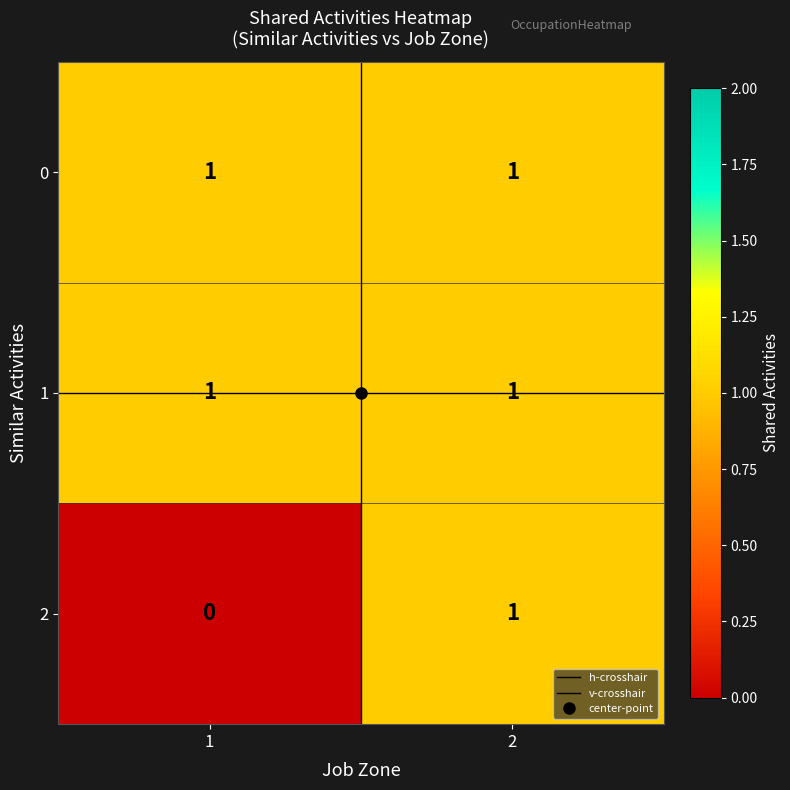

What is the total value across all series at 1?

2